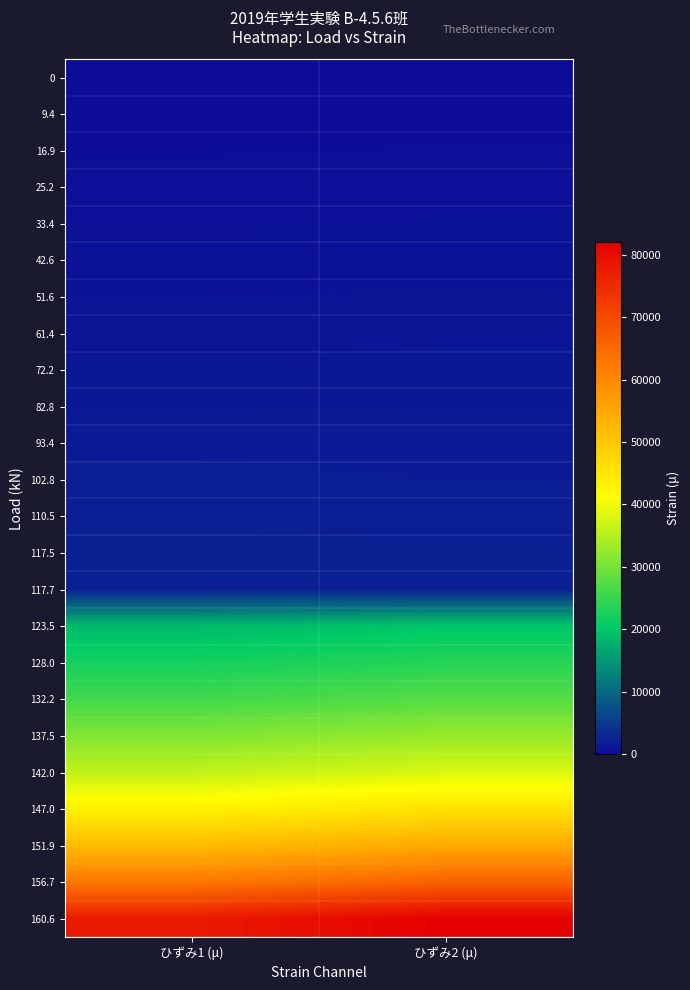

Reading left to right, transcribe all the data shown in this chart.

0: ひずみ1 (μ)=0	ひずみ2 (μ)=0
9.4: ひずみ1 (μ)=158	ひずみ2 (μ)=213
16.9: ひずみ1 (μ)=296	ひずみ2 (μ)=347
25.2: ひずみ1 (μ)=452	ひずみ2 (μ)=514
33.4: ひずみ1 (μ)=610	ひずみ2 (μ)=675
42.6: ひずみ1 (μ)=775	ひずみ2 (μ)=838
51.6: ひずみ1 (μ)=952	ひずみ2 (μ)=1012
61.4: ひずみ1 (μ)=1143	ひずみ2 (μ)=1201
72.2: ひずみ1 (μ)=1352	ひずみ2 (μ)=1402
82.8: ひずみ1 (μ)=1575	ひずみ2 (μ)=1605
93.4: ひずみ1 (μ)=1824	ひずみ2 (μ)=1773
102.8: ひずみ1 (μ)=2032	ひずみ2 (μ)=1918
110.5: ひずみ1 (μ)=2203	ひずみ2 (μ)=2091
117.5: ひずみ1 (μ)=2378	ひずみ2 (μ)=2294
117.7: ひずみ1 (μ)=2372	ひずみ2 (μ)=2416
123.5: ひずみ1 (μ)=18626	ひずみ2 (μ)=20004
128.0: ひずみ1 (μ)=22135	ひずみ2 (μ)=23609
132.2: ひずみ1 (μ)=25765	ひずみ2 (μ)=27350
137.5: ひずみ1 (μ)=30862	ひずみ2 (μ)=32630
142.0: ひずみ1 (μ)=36086	ひずみ2 (μ)=38114
147.0: ひずみ1 (μ)=43014	ひずみ2 (μ)=45380
151.9: ひずみ1 (μ)=51777	ひずみ2 (μ)=54621
156.7: ひずみ1 (μ)=62641	ひずみ2 (μ)=66123
160.6: ひずみ1 (μ)=77581	ひずみ2 (μ)=82003